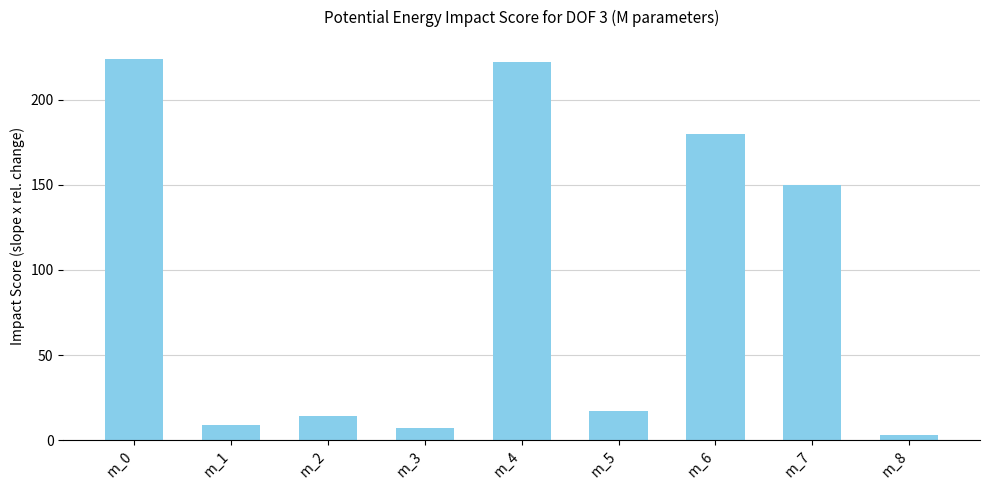

What value does the data have at m_6, to the nearest 50?

200